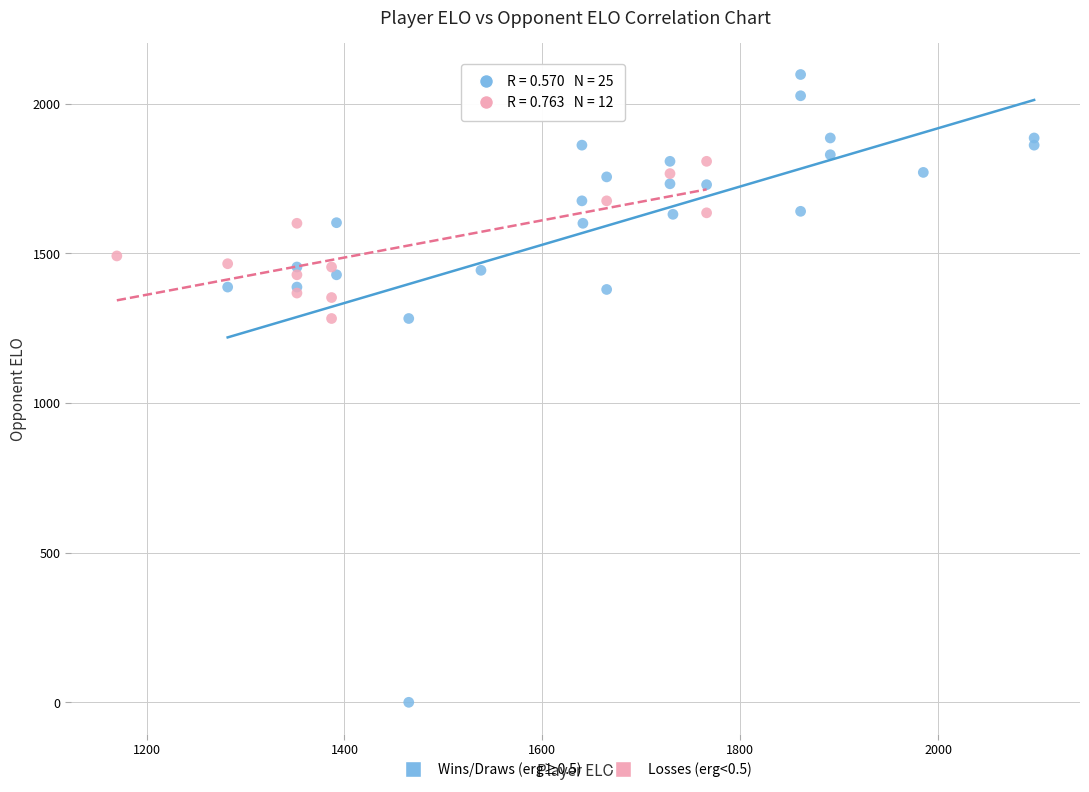

Which series has the largest Y range (max minus min)?

Wins/Draws (erg≥0.5)